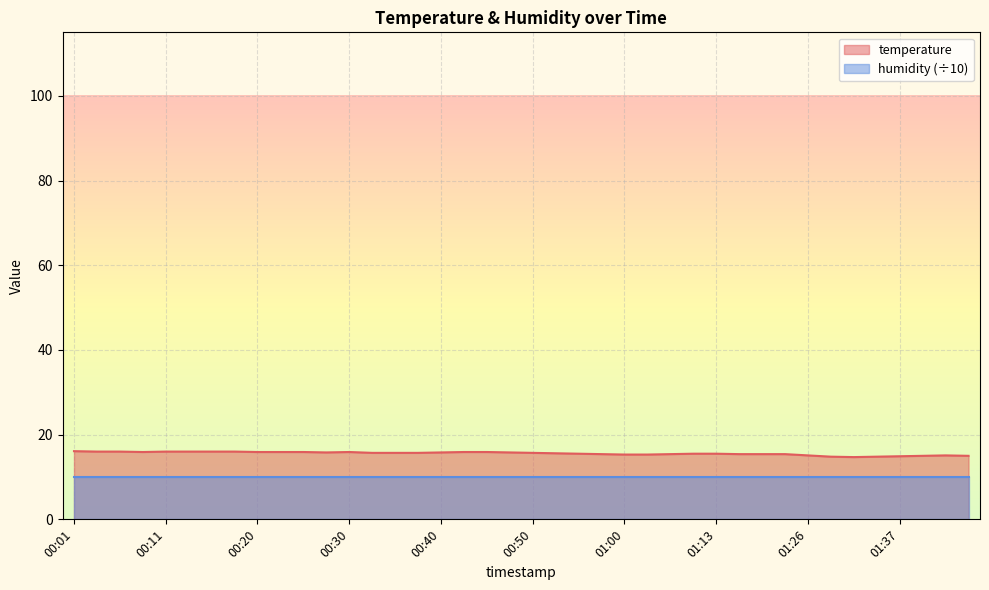

What is the label of the 31st point from the right?

00:23